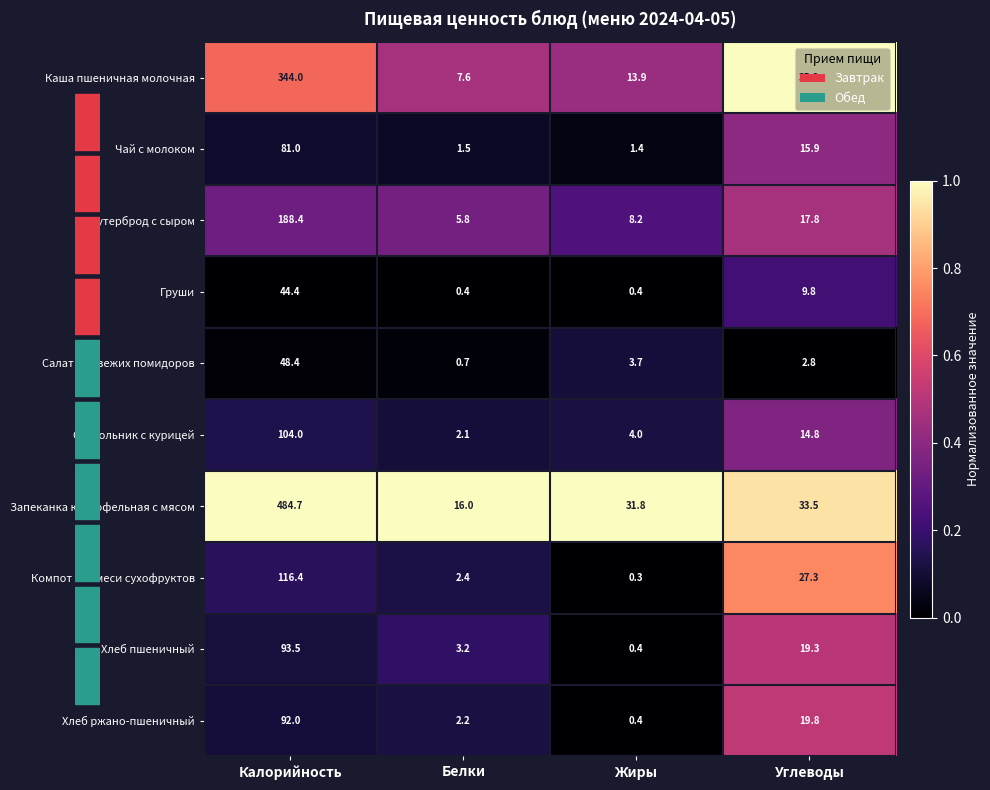

What is the sum of the Хлеб пшеничный values at Калорийность and Жиры?

93.9